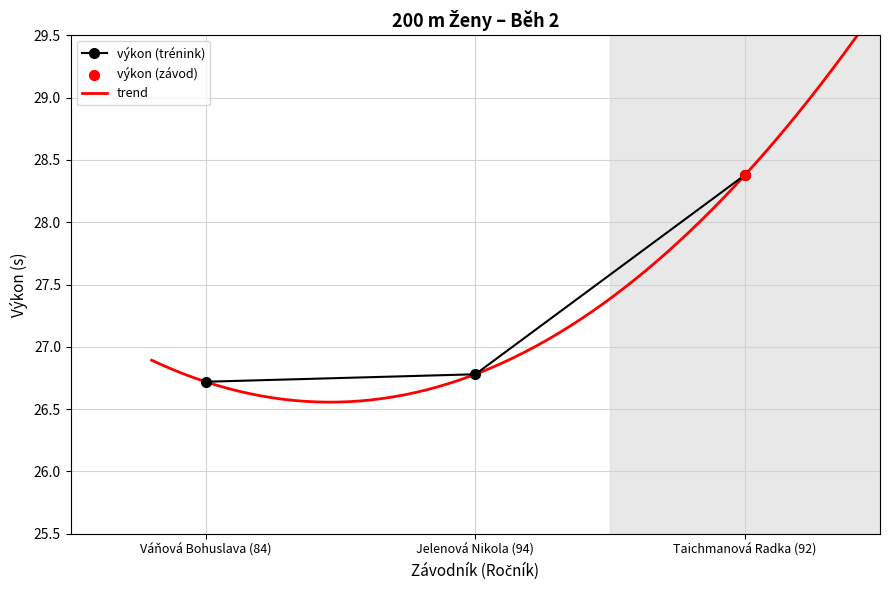

What is the ratio of the value at Váňová Bohuslava (84) to the value at Jelenová Nikola (94)?

1.0